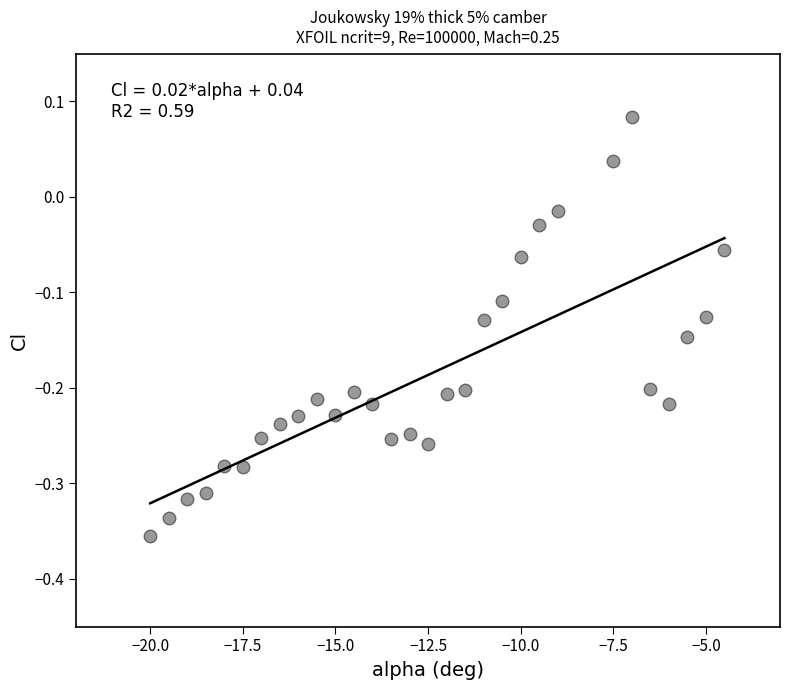

What is the range of Y values (max minus min)?

0.4